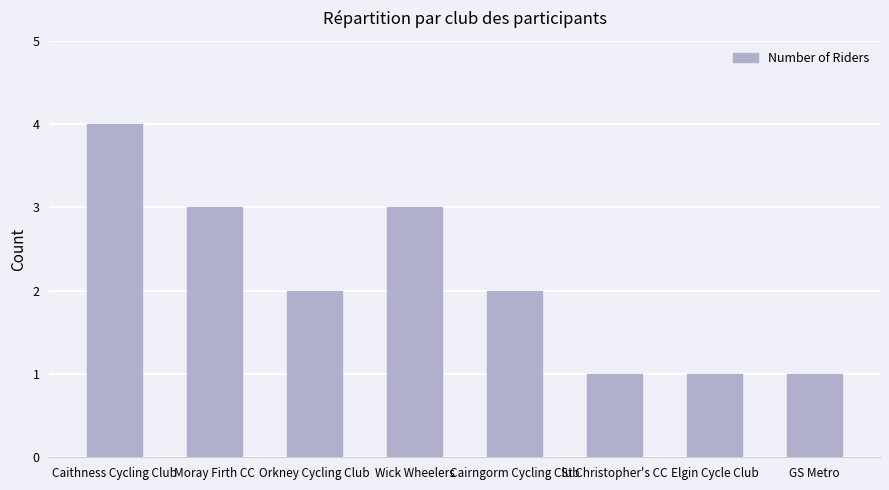

What is the change in value from Wick Wheelers to GS Metro?

-2